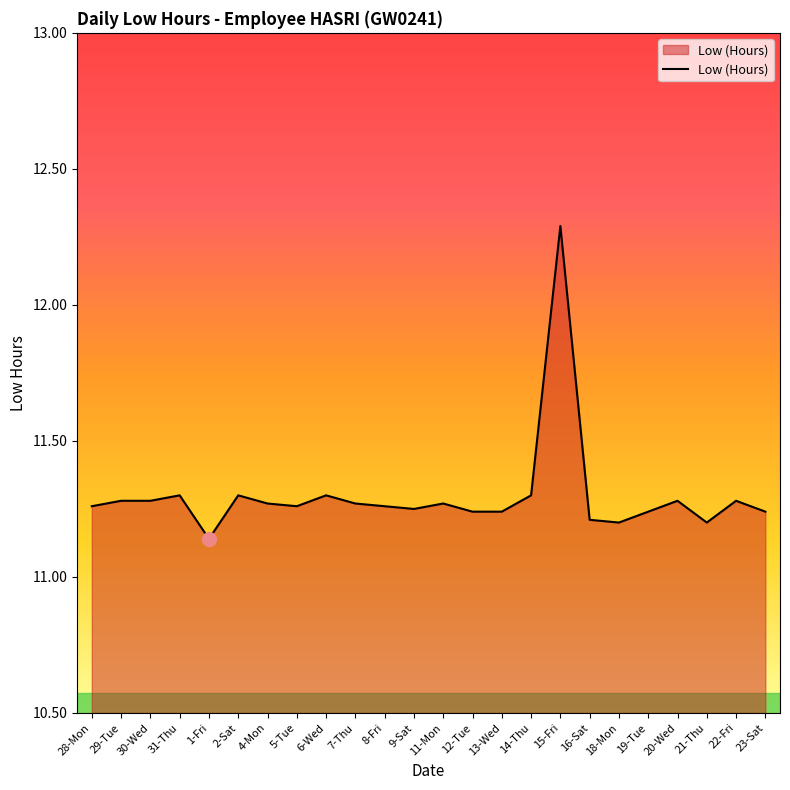

Is it true that the value at 4-Mon is 11.3?

True